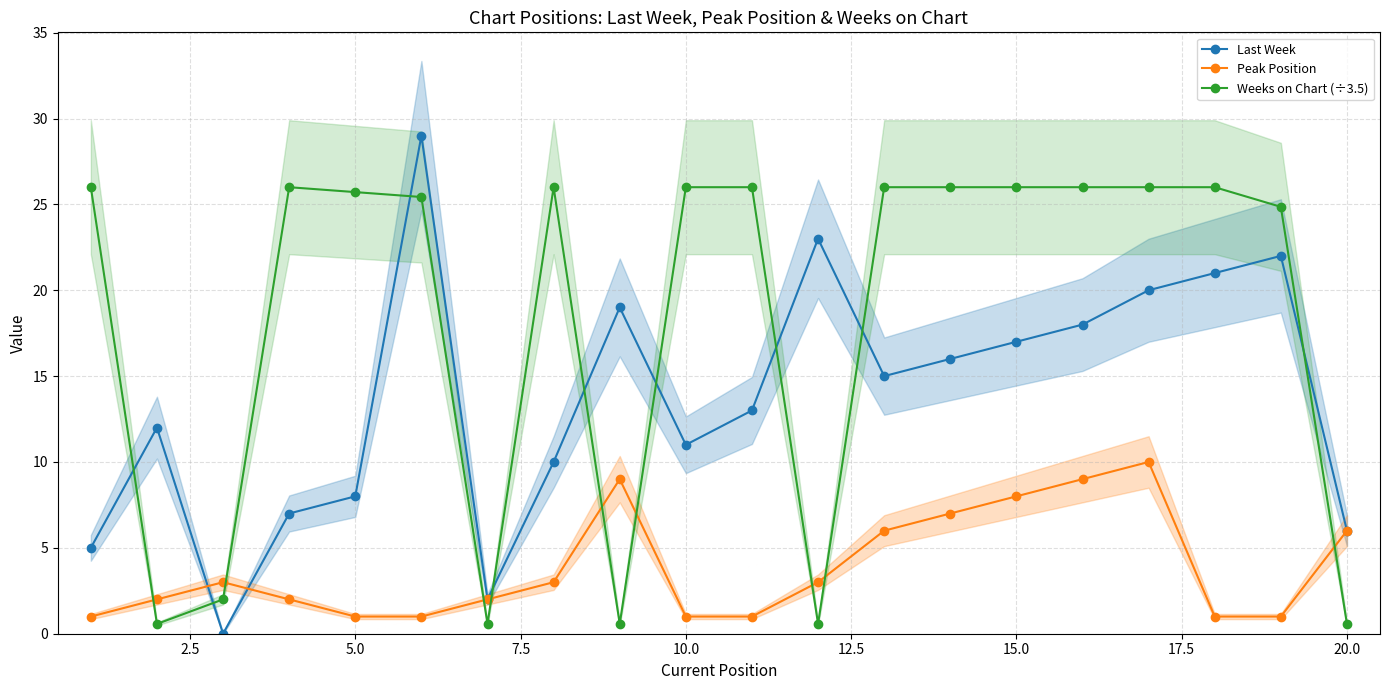

What are all the series names shown in the legend?

Last Week, Peak Position, Weeks on Chart (÷3.5)